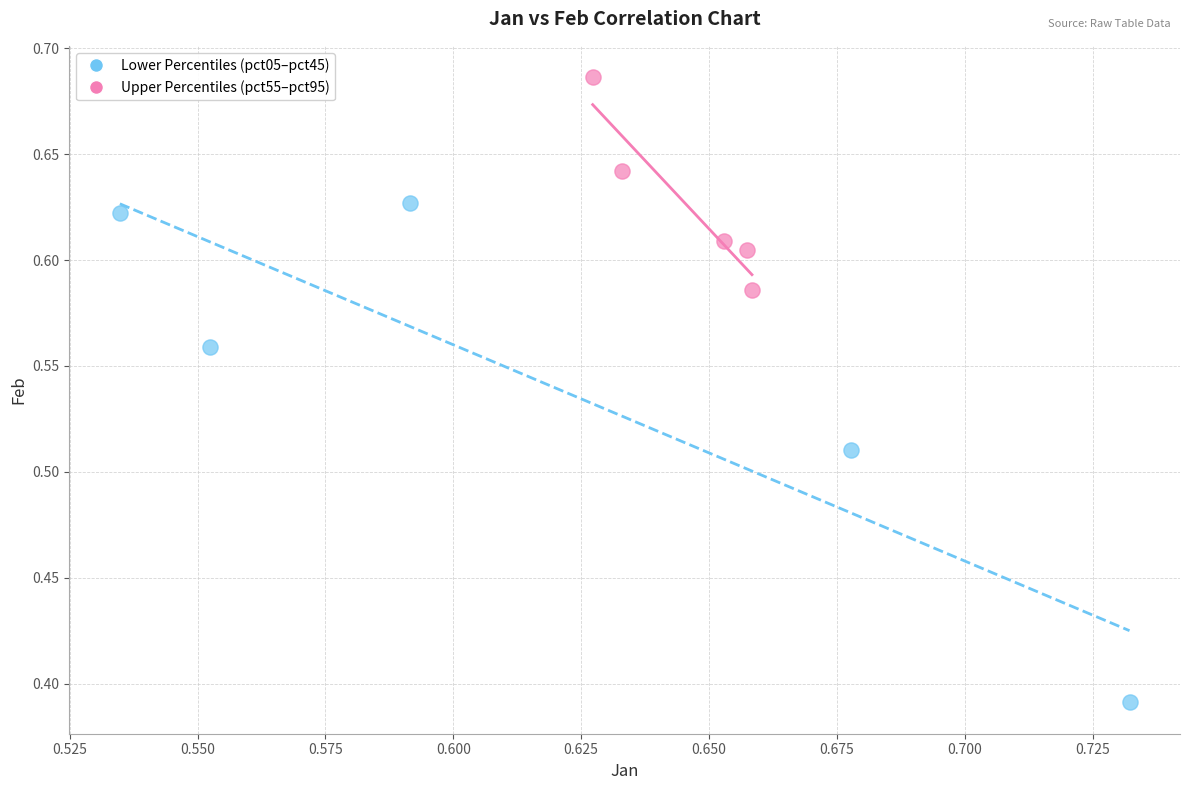

Which series contains the lowest Y value?

Lower Percentiles (pct05–pct45)